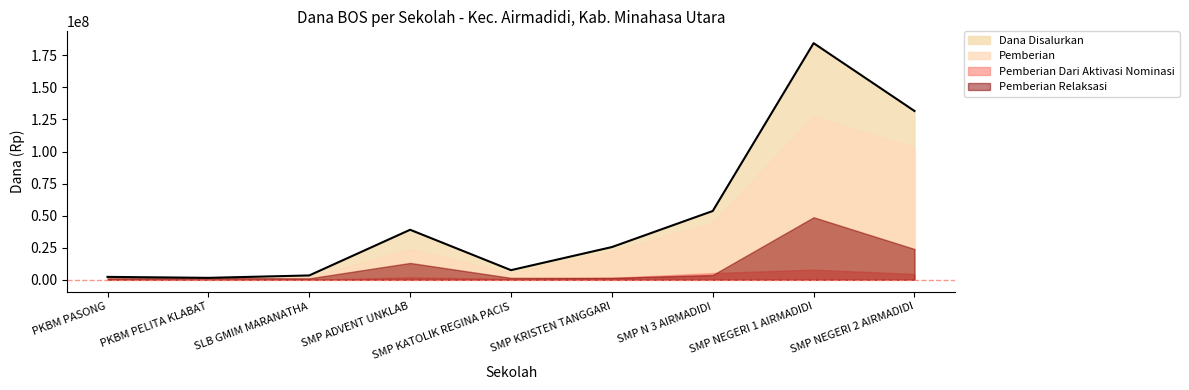

What is the label of the 7th point from the left?

SMP N 3 AIRMADIDI